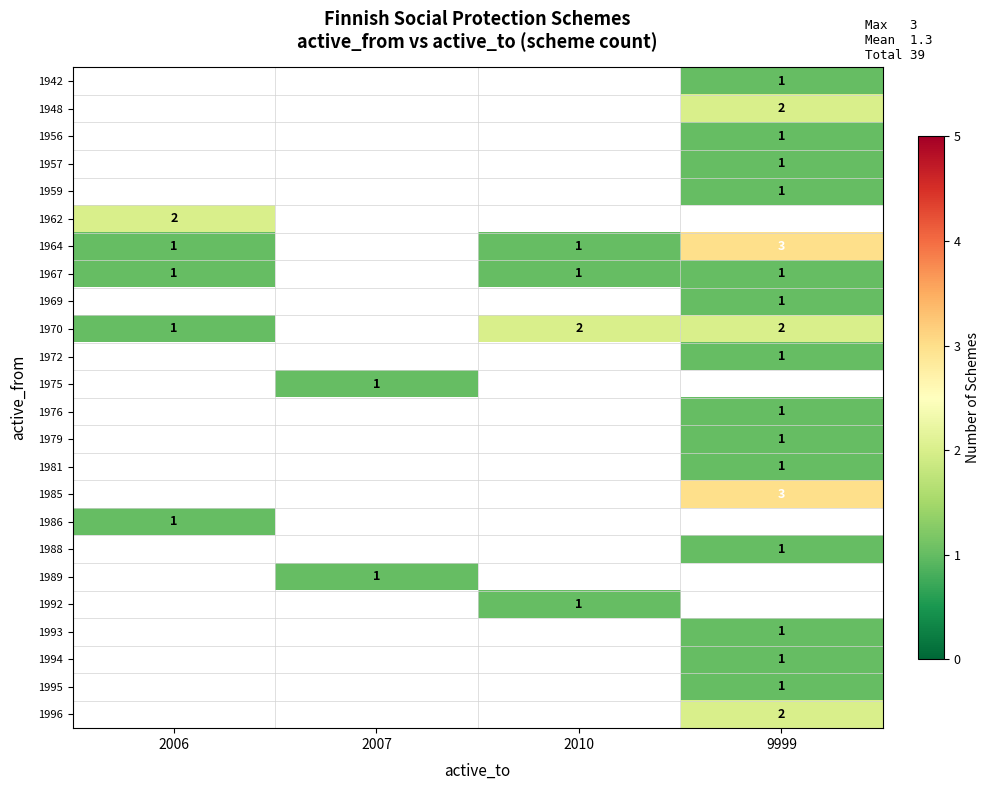

True or false: 1969 has a value of 1 at 9999.

True